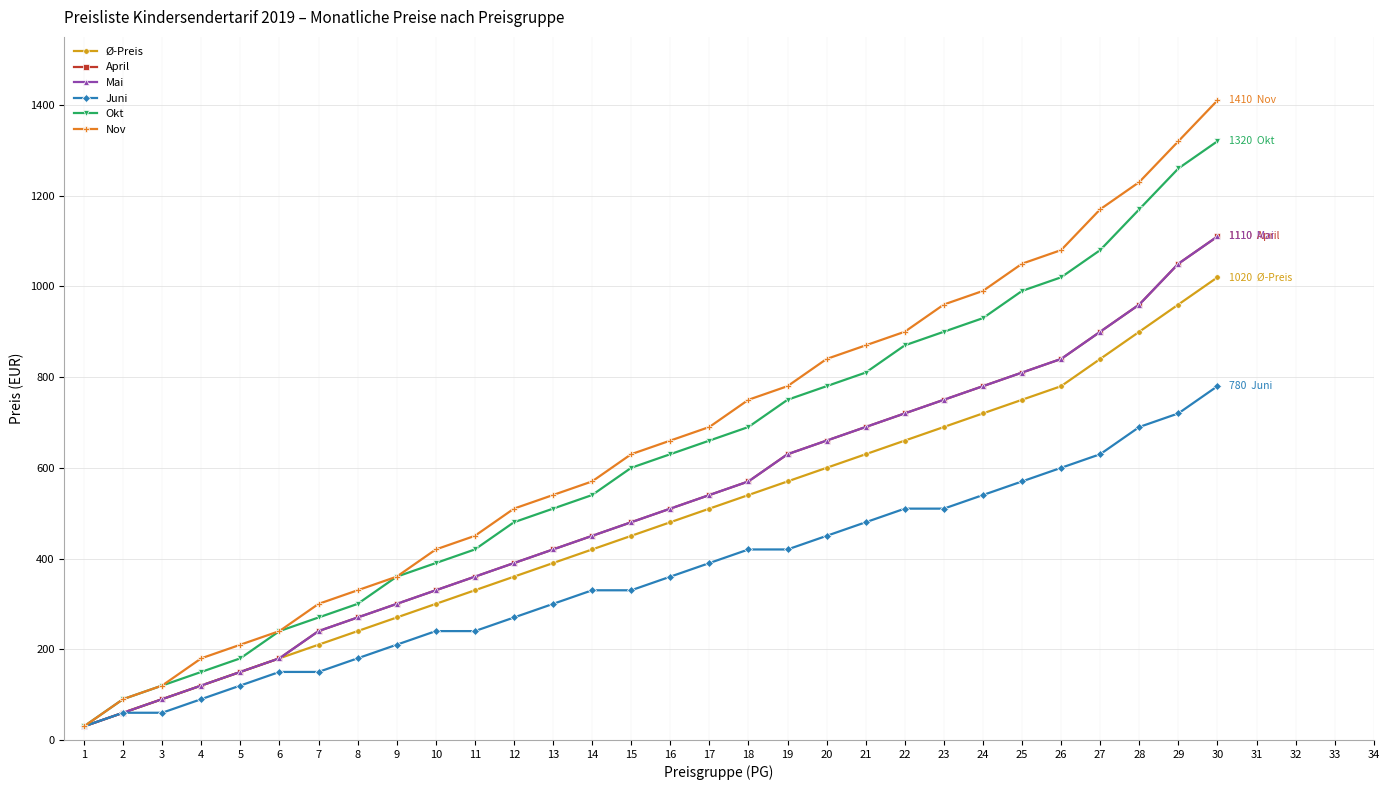

Between 21 and 27, which series saw the biggest shift?

Nov